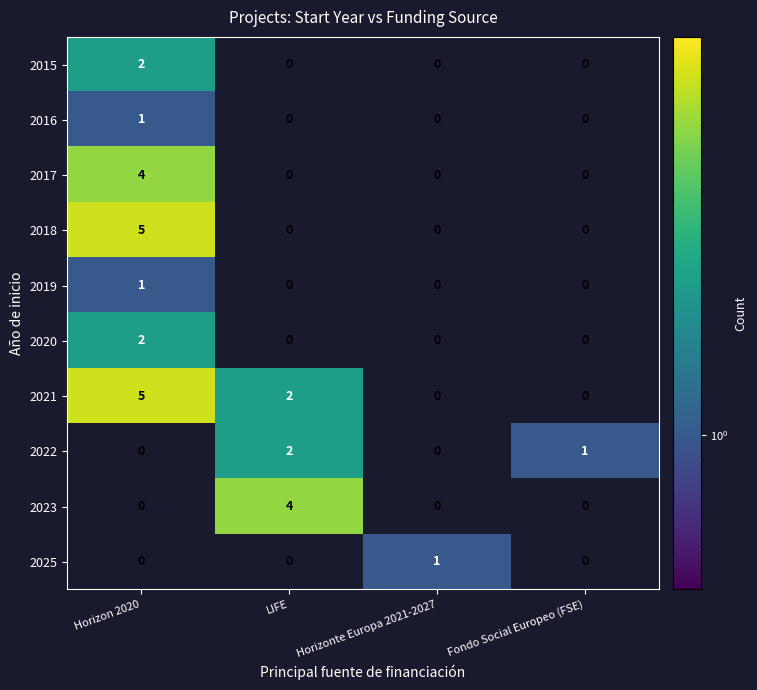

Which series changed the most between LIFE and Horizonte Europa 2021-2027?

2023